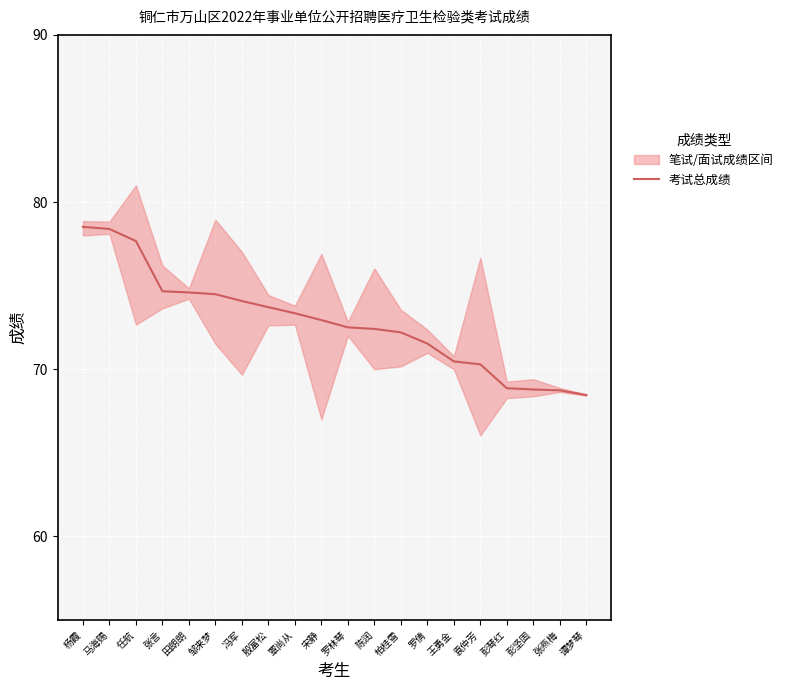

Where does the data first go above 72?

杨霞